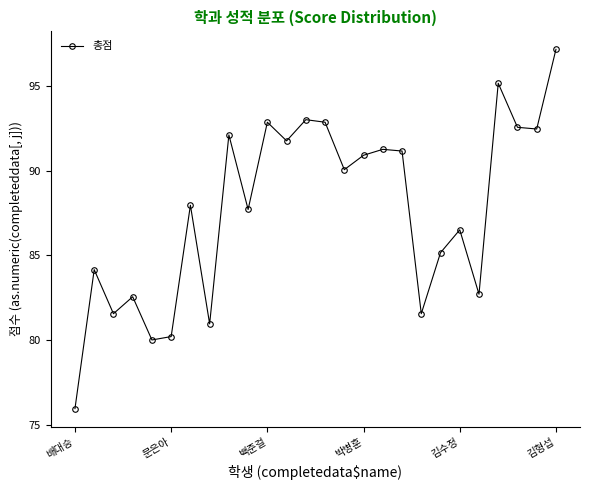

True or false: there are more than 0 points higher than both neighbors.

True